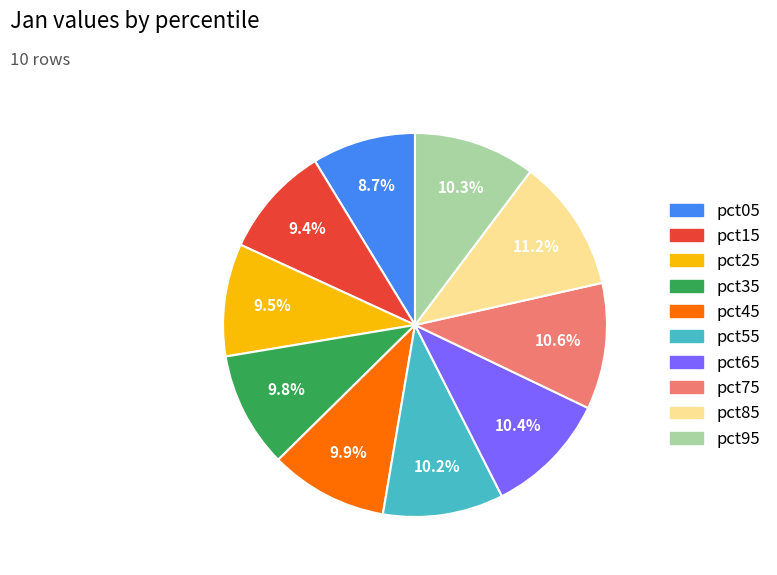

The pct85 slice represents 11% of the pie. True or false?

True